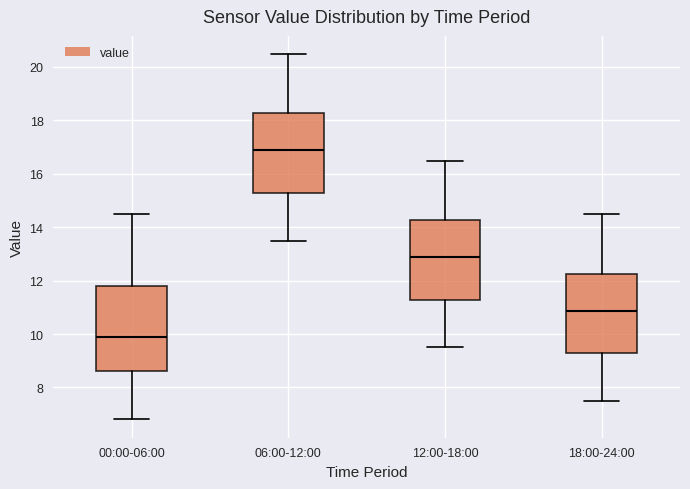

Where is the lower edge of the box for 18:00-24:00 on the y-axis? The values are not printed on the chart, so give them approximately, as read against the axis.

9.2